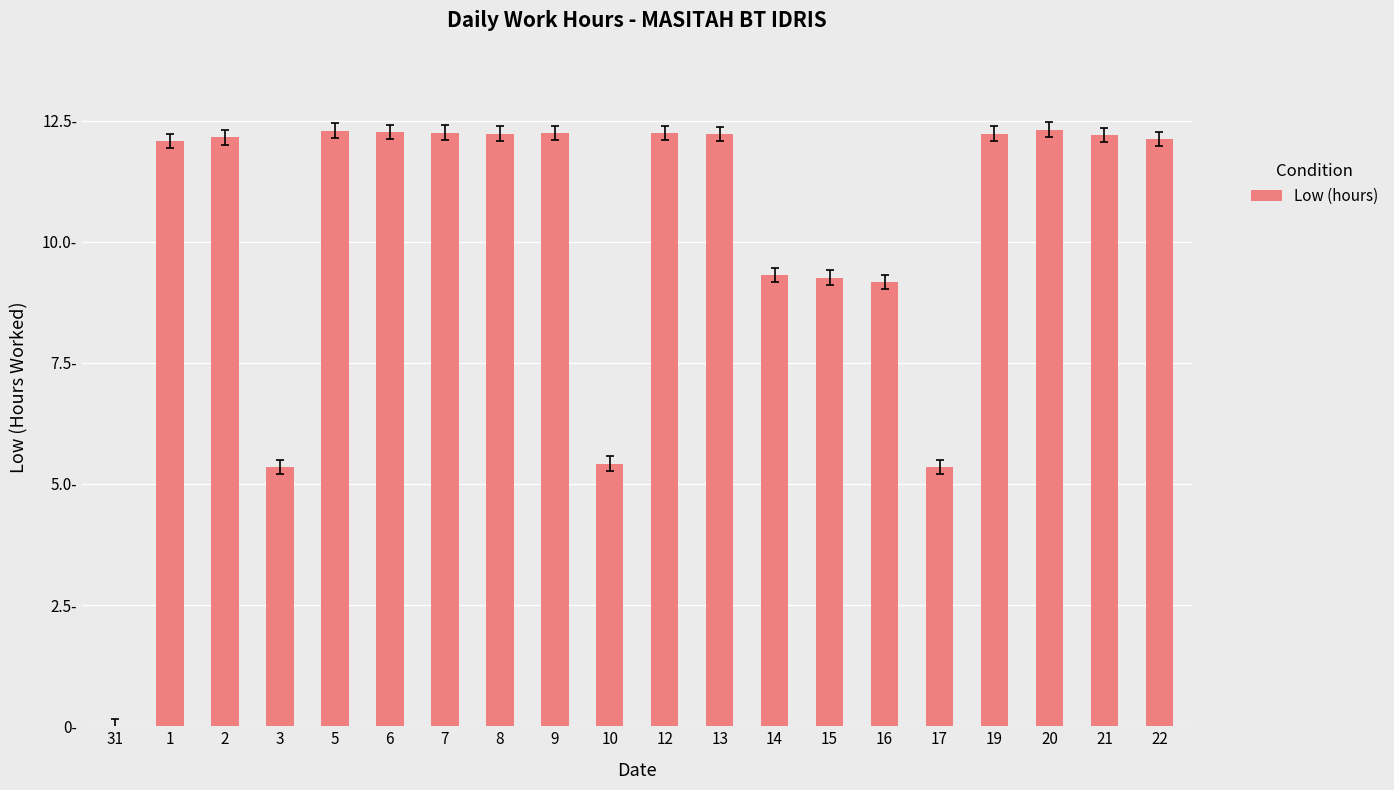

List the labels in order of value, largest first.

20, 5, 6, 7, 9, 12, 8, 19, 13, 21, 2, 22, 1, 14, 15, 16, 10, 3, 17, 31